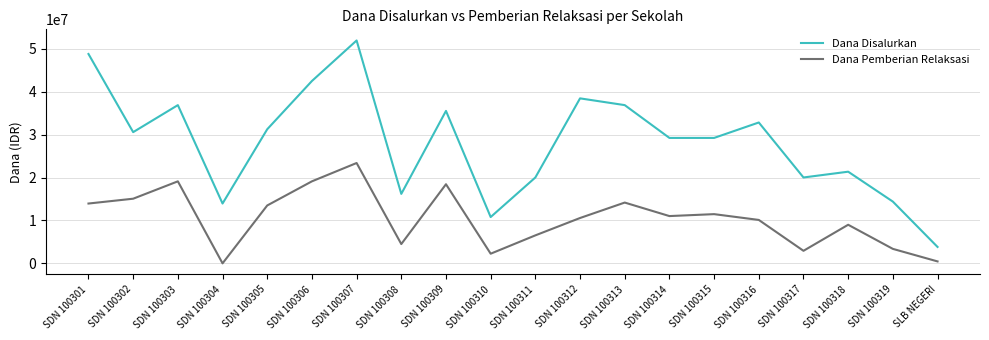

What value does the Dana Disalurkan series have at SDN 100312?

38475000